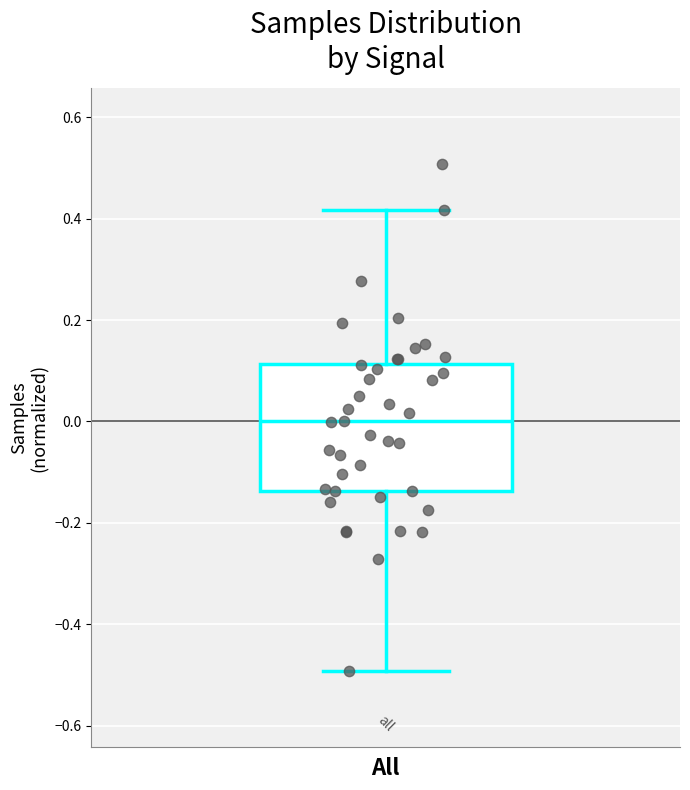

Transcribe this box plot: give where the median line is, the range the box spans, and where the two whiskers end, as read against the y-axis. The values are not printed on the chart, so give them approximately, as read against the axis.

median 0.00, box -0.14 to 0.12, whiskers -0.50 to 0.42